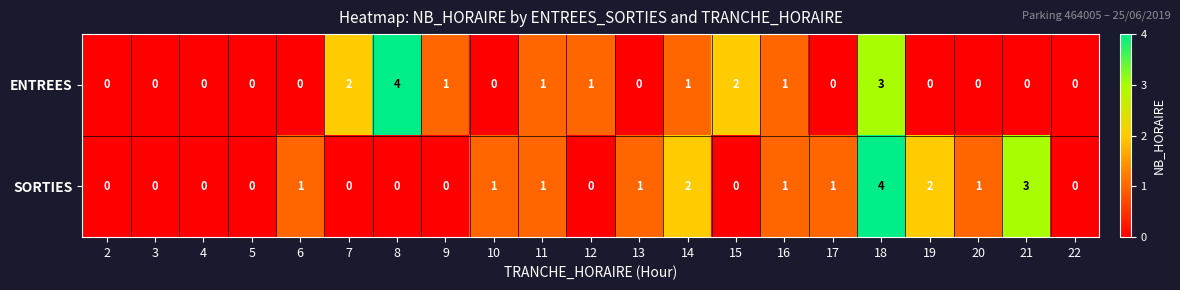

Which series changed the most between 3 and 17?

SORTIES